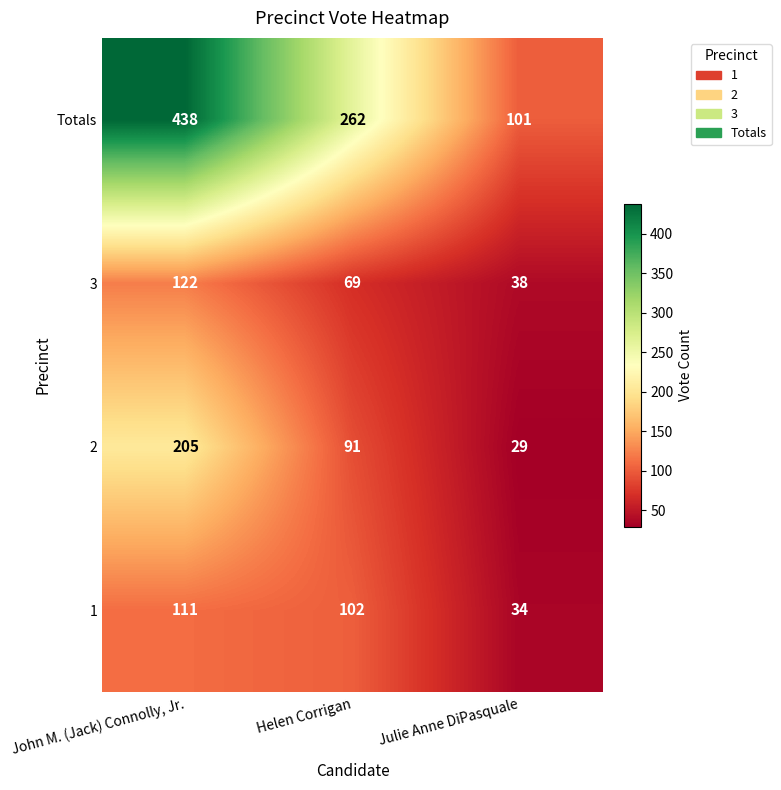

Which series has the largest range (max minus min)?

Totals